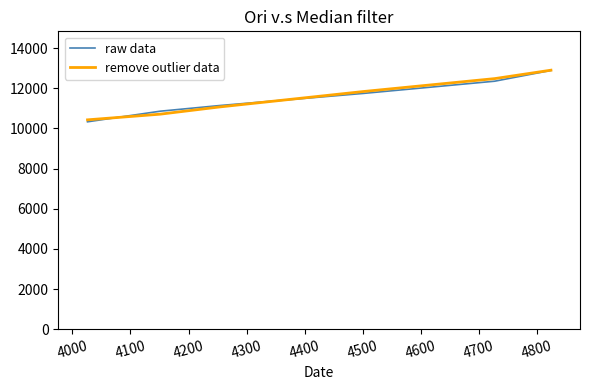

What is the greatest value displayed?

12901